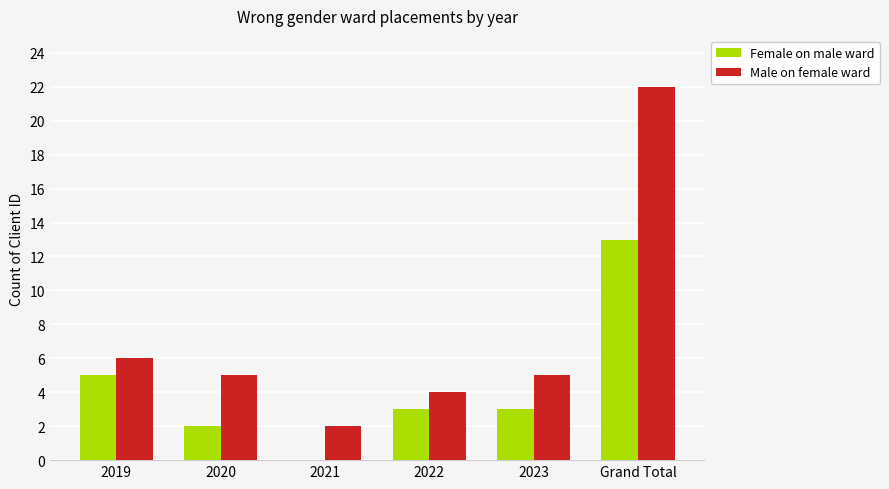

Which series has the widest spread of values?

Male on female ward